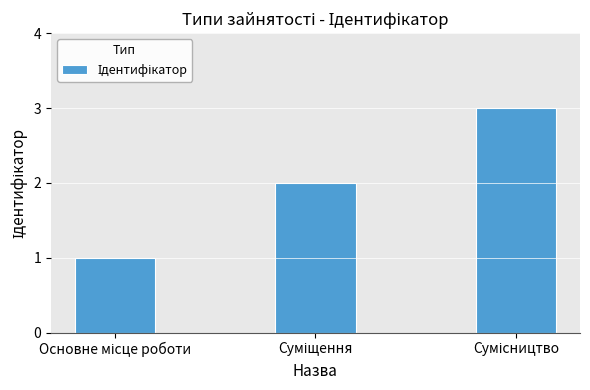

How many categories are shown in the chart?

3